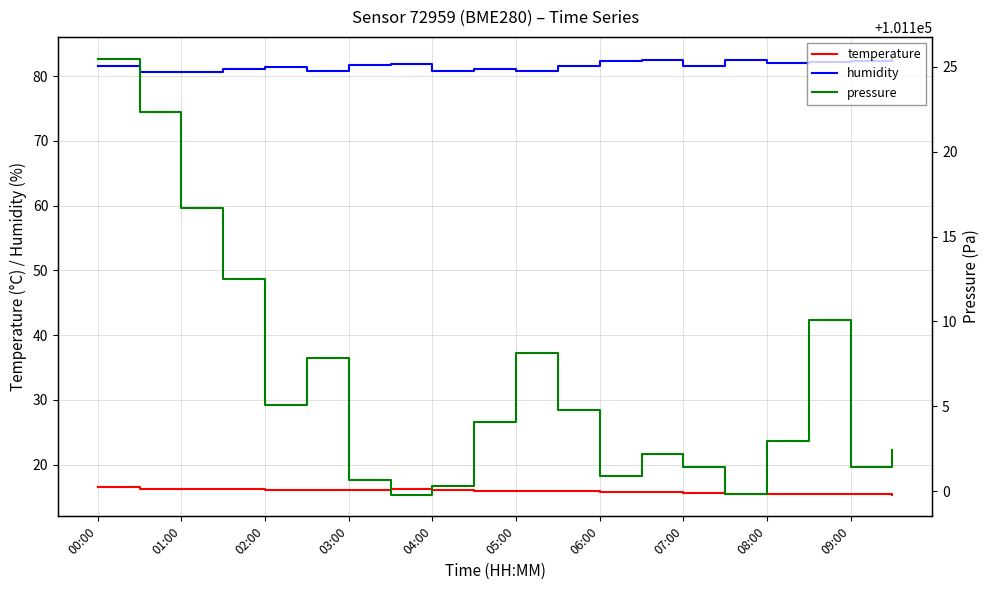

True or false: temperature and pressure intersect in this chart.

False